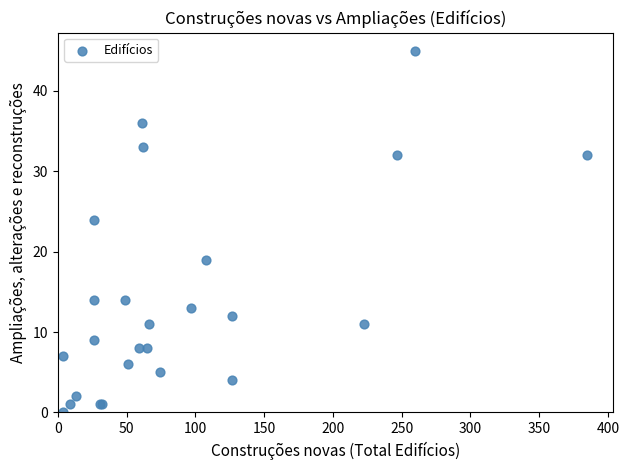

What Y value in the scatter plot is closest to 22?

24